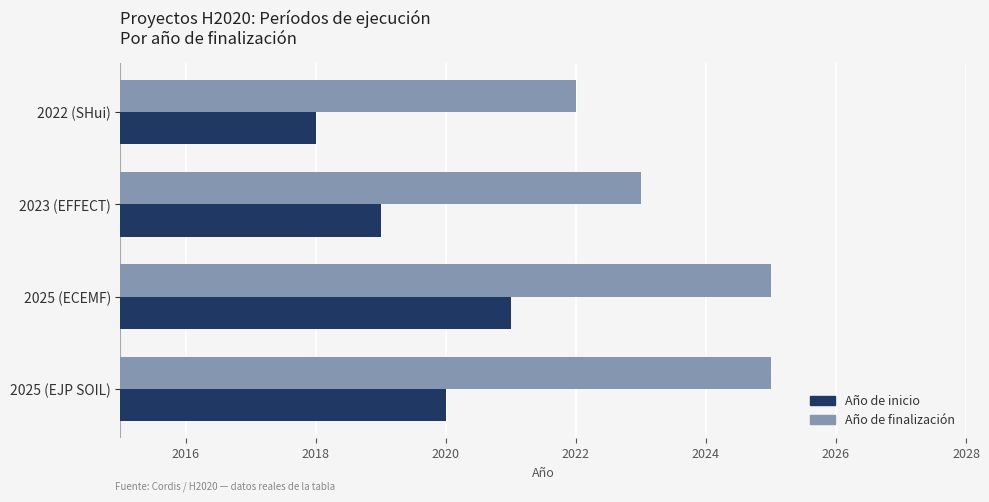

What is the smallest value displayed?

2018